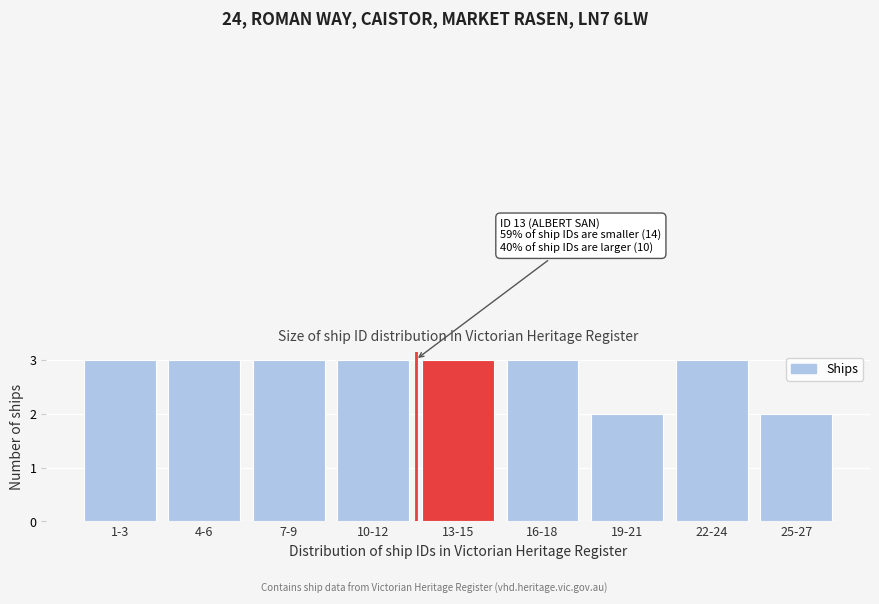

Reading left to right, list all the values displayed in this chart.

1-3=3	4-6=3	7-9=3	10-12=3	13-15=3	16-18=3	19-21=2	22-24=3	25-27=2